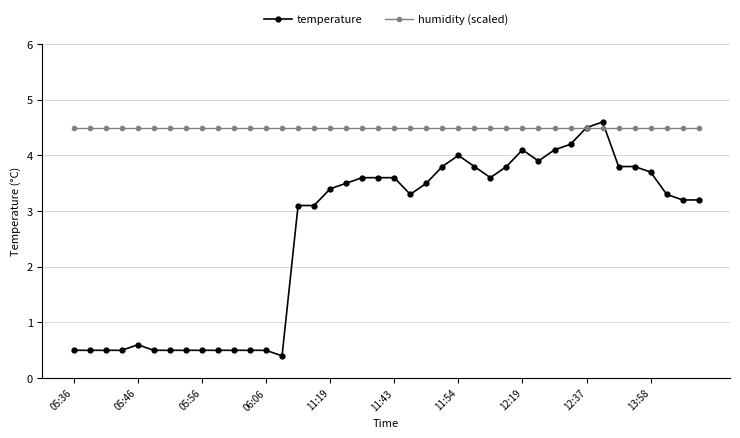

Does the chart display data point markers on the line(s)?

Yes